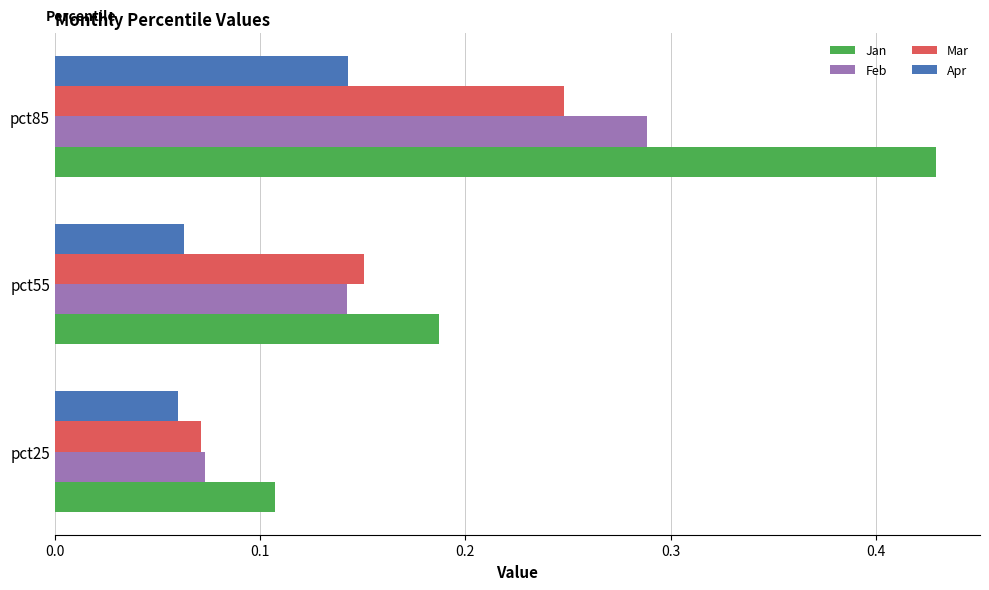

True or false: Feb has a value of 0.2 at pct55.

False